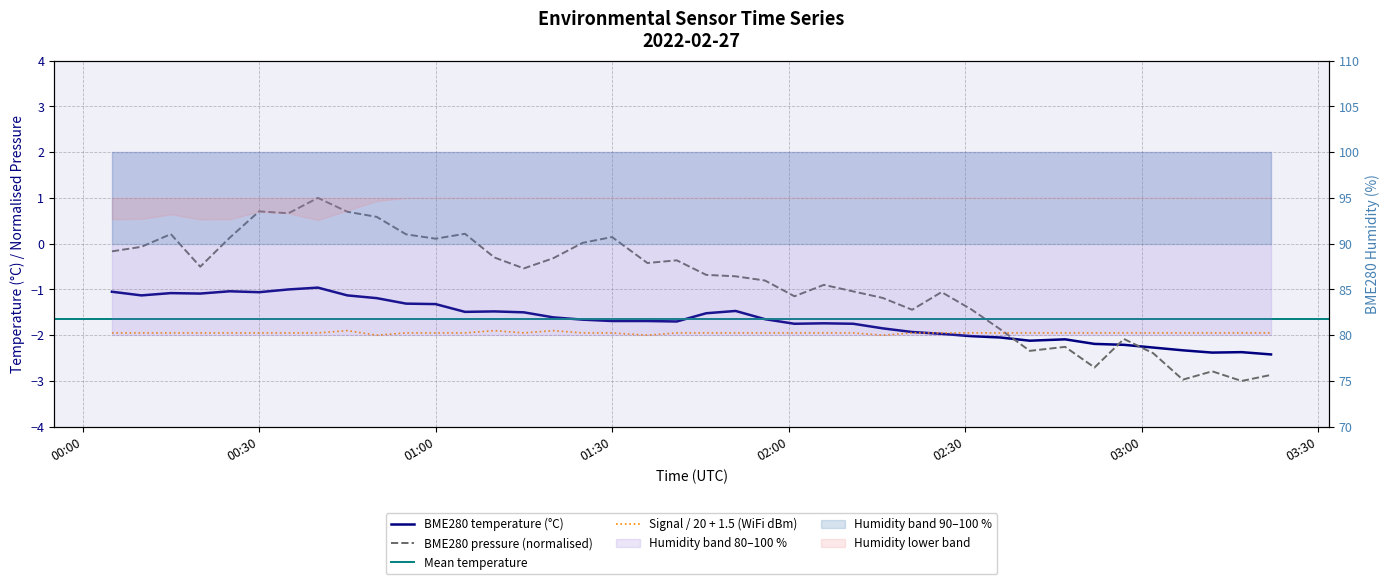

Read the BME280_pressure_norm value at 2022/02/27 01:56.

-0.8